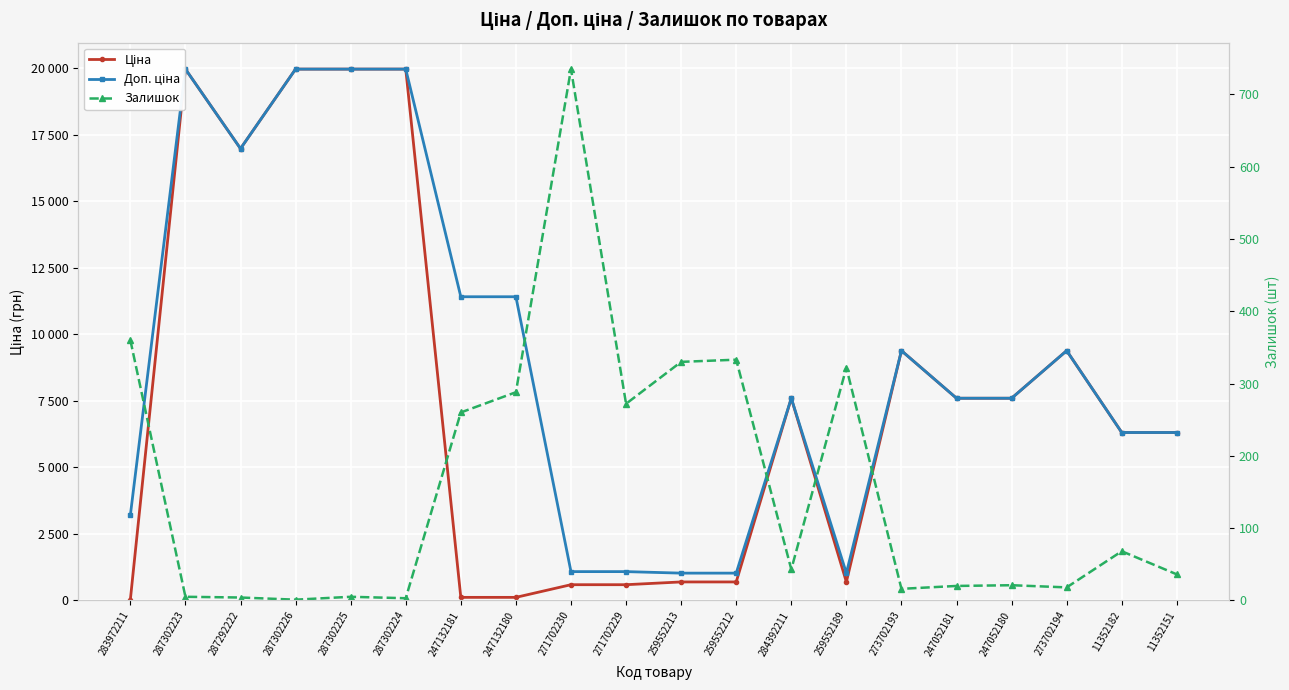

At which label does Залишок first exceed 43?

283972211